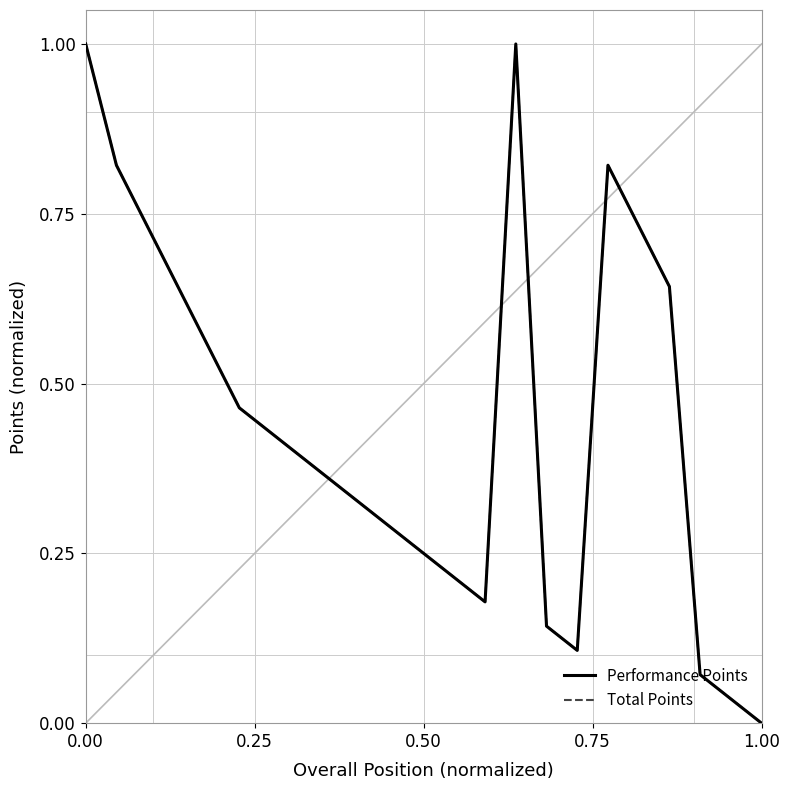

How many lines are shown in the chart?

2